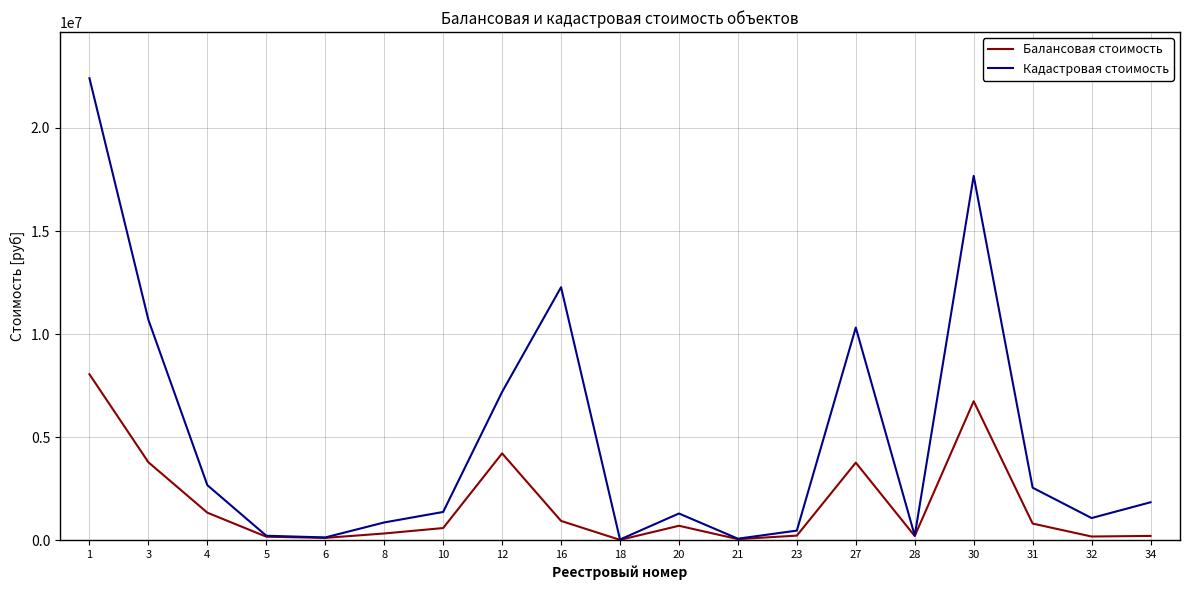

The value of Кадастровая стоимость at 8 is 861716.8. True or false?

True